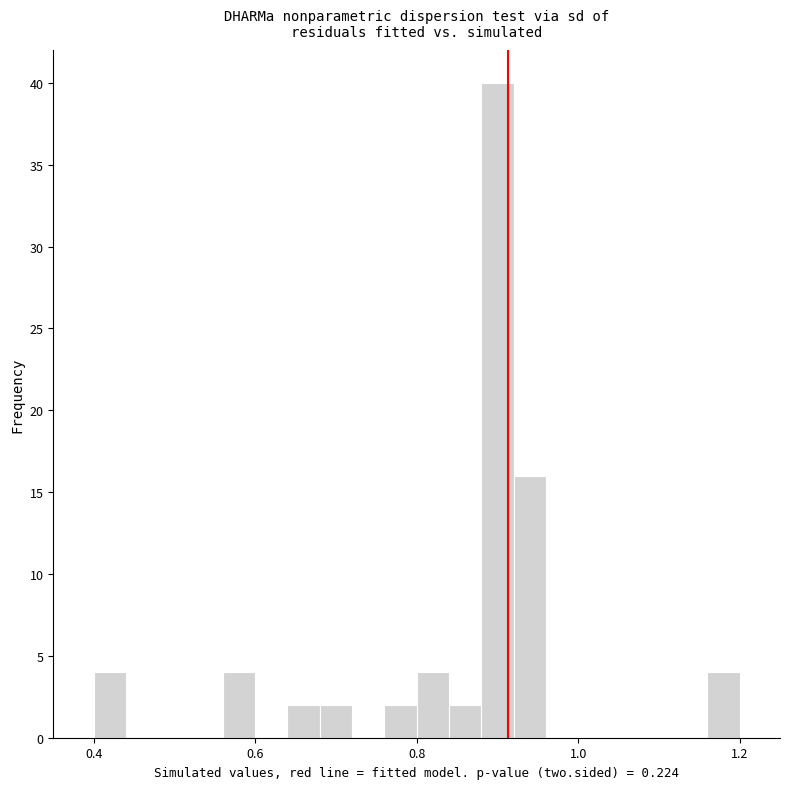

Around what value on the x-axis is the tallest bar? Give the approximate position of its centre, as read against the axis.

0.90